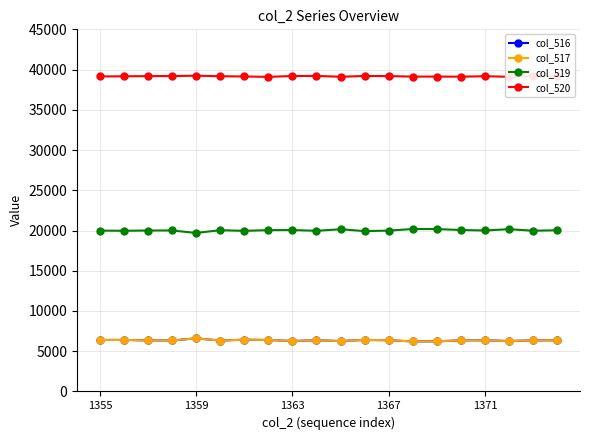

What is the maximum value for col_516?

6599